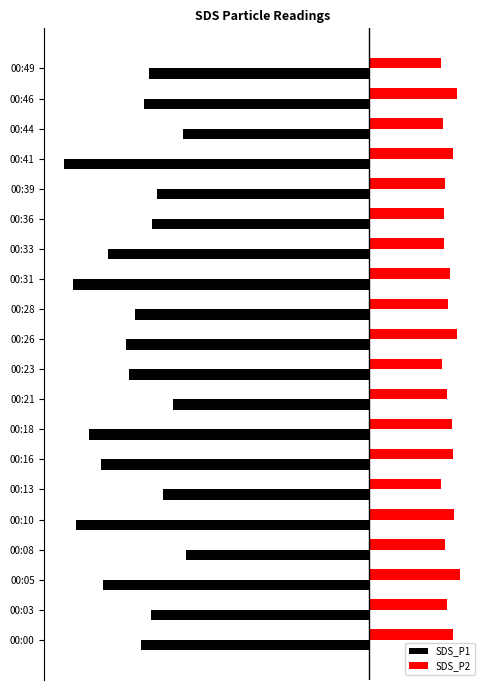

What is the sum of all SDS_P2 values?

69.5